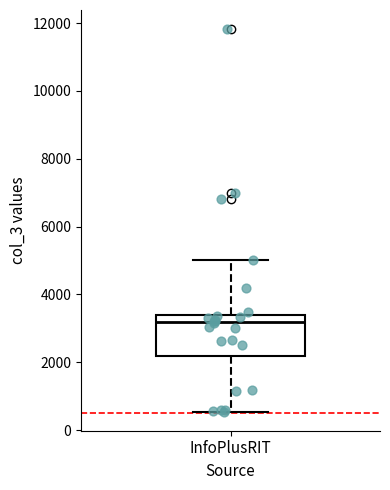

Where does the lower whisker of the box for InfoPlusRIT end on the y-axis? The values are not printed on the chart, so give them approximately, as read against the axis.

600